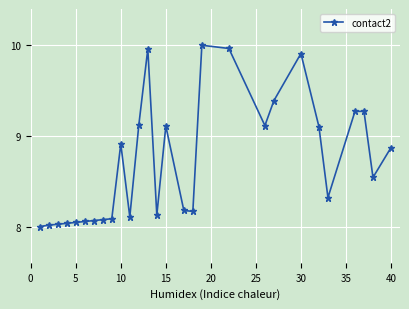

What is the average value?

8.7